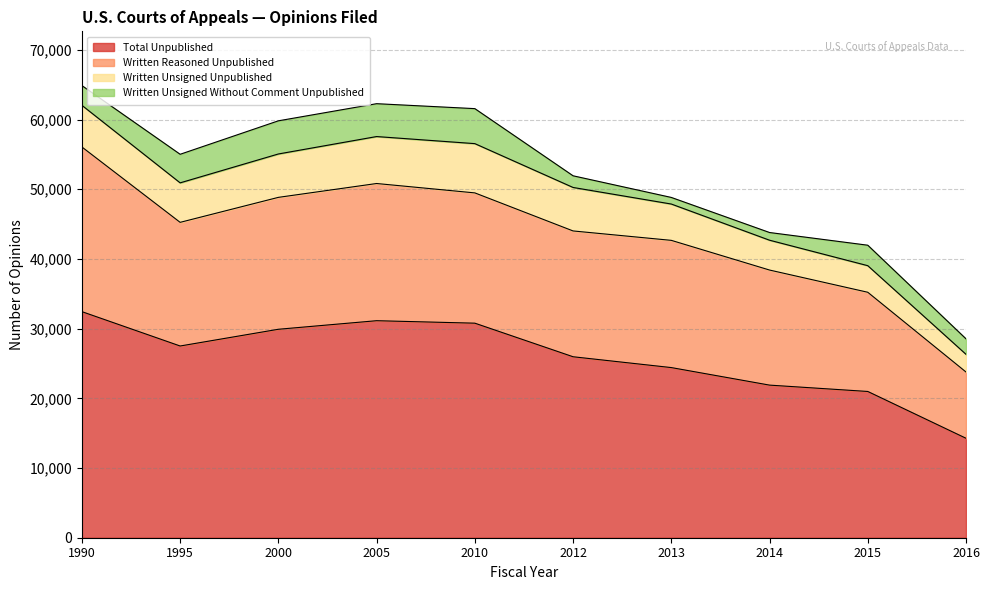

At which label is Written Reasoned Unpublished closest to 16566?

2014